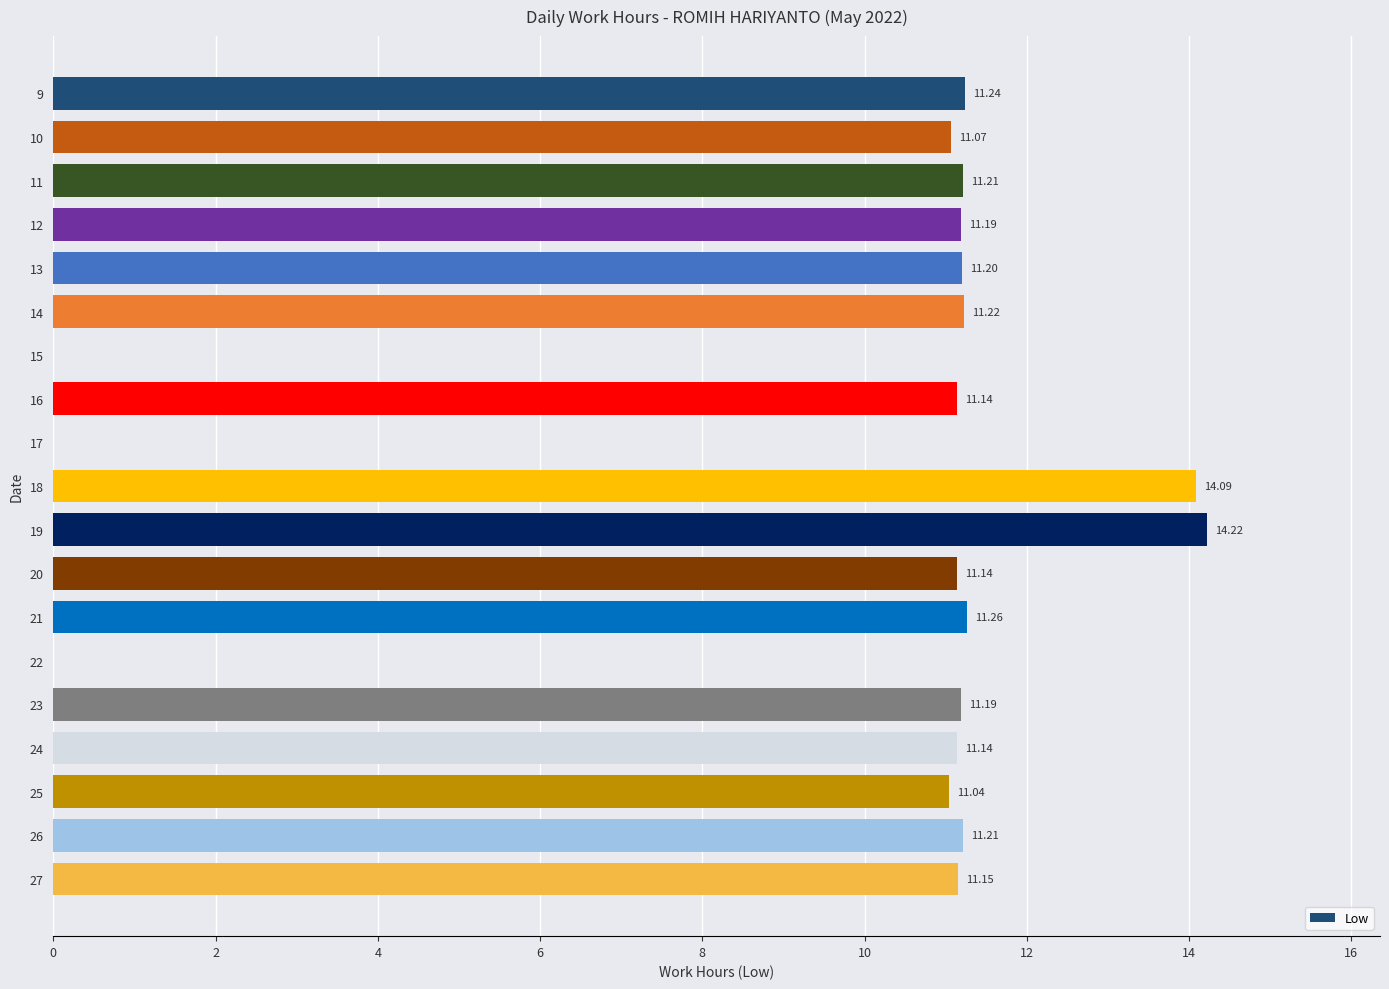

How many positive values are there?

16